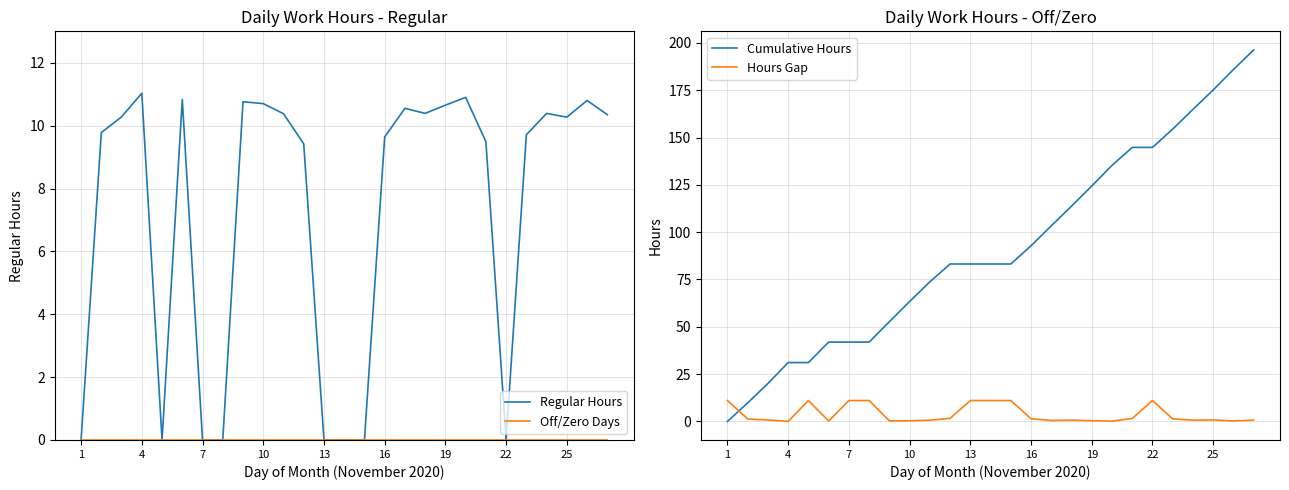

Where is Cumulative Hours nearest to the value 98?

16